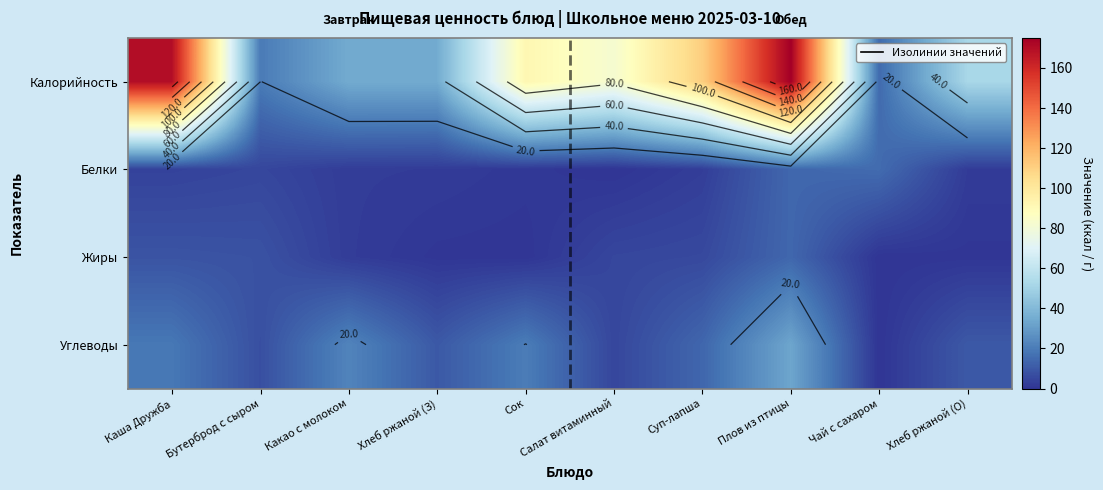

At how many categories does at least one series exceed 40?

6